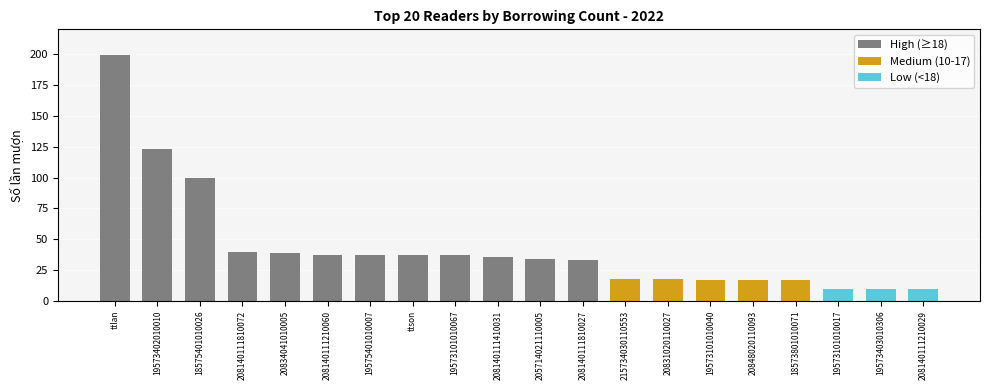

What is the change in value from 19573101010067 to 215734030110553?

-19